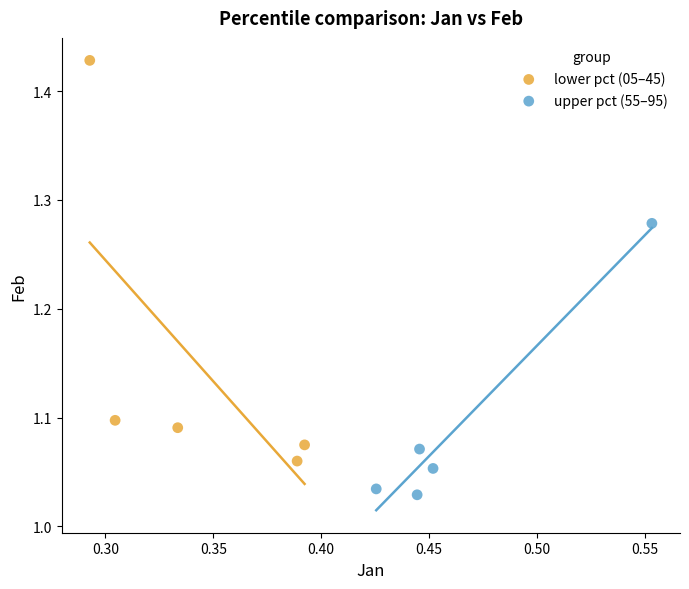

Which series contains the highest Y value?

lower pct (05–45)